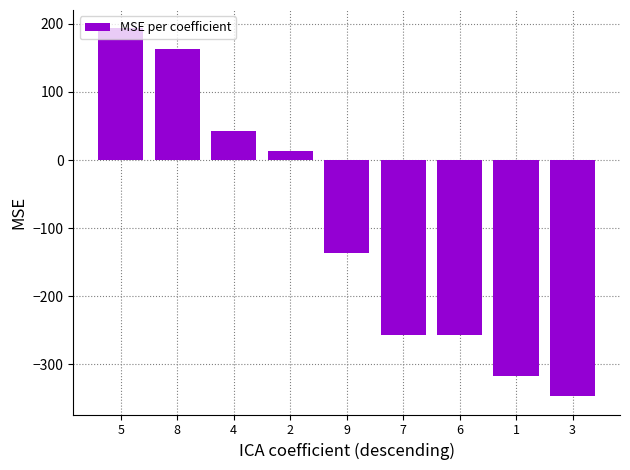

What is the sum of the values at 5 and 9?

56.7